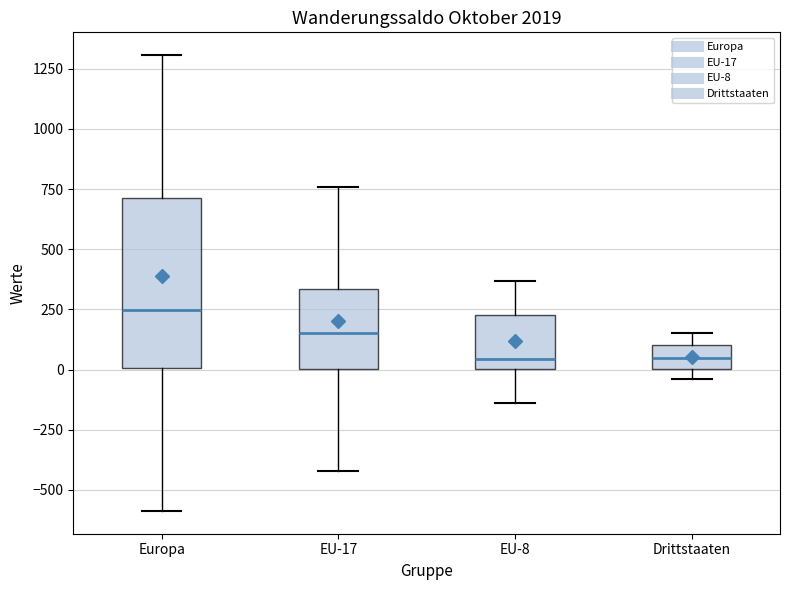

Reading left to right, read every box against the y-axis: the position of its median line, the range the box covers, and the ends of its whiskers. The values are not printed on the chart, so give them approximately, as read against the axis.

Europa: median 250, box 0 to 700, whiskers -600 to 1300
EU-17: median 150, box 0 to 350, whiskers -400 to 750
EU-8: median 50, box 0 to 250, whiskers -150 to 350
Drittstaaten: median 50, box 0 to 100, whiskers -50 to 150